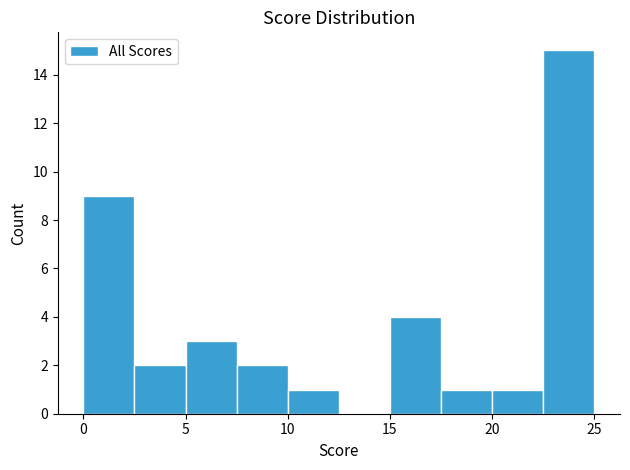

What is the height of the bar covering 5.0 to 7.5 on the x-axis? The values are not printed on the chart, so give them approximately, as read against the axis.

3